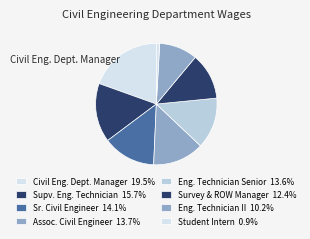

Count the number of slices in the pie.

8